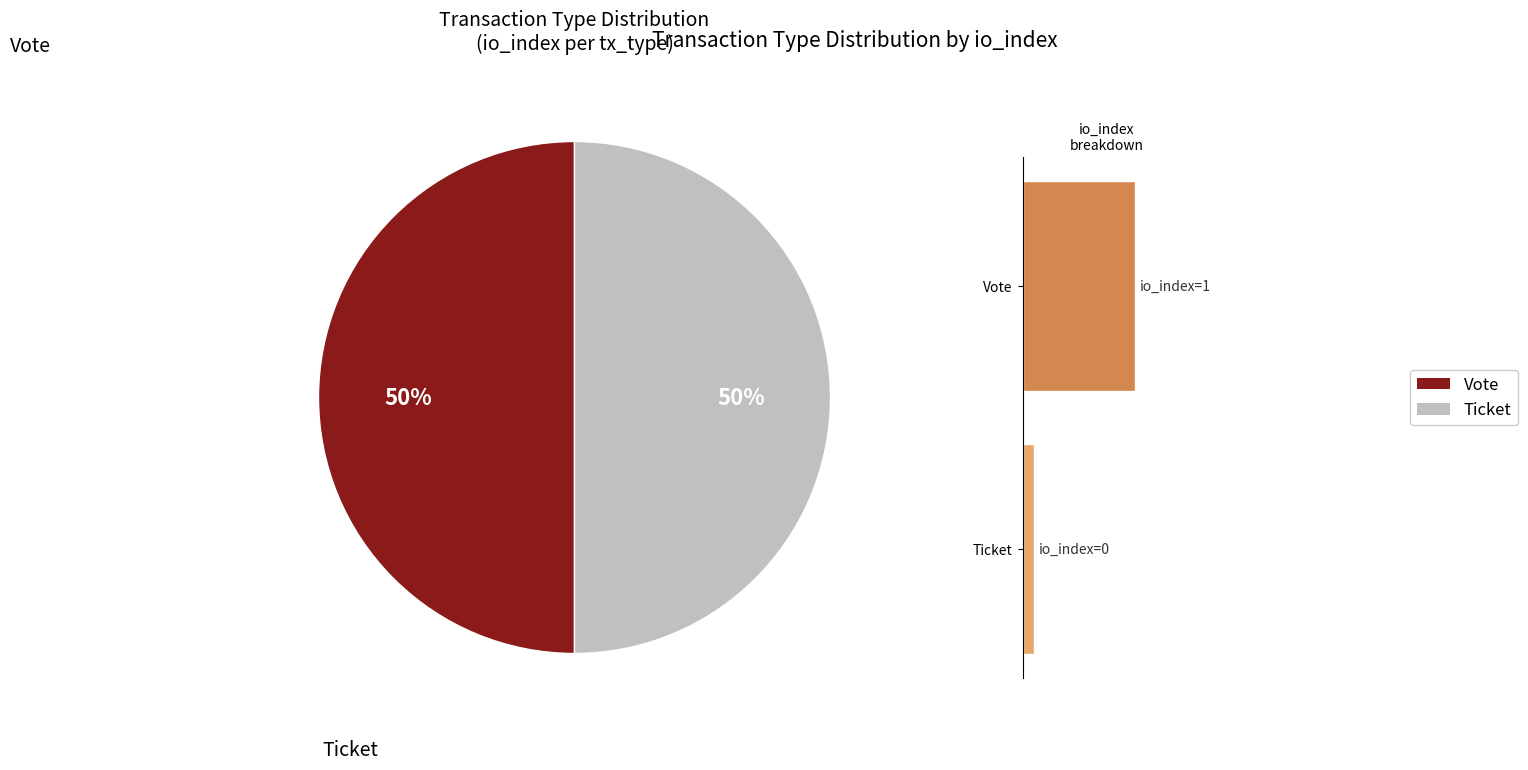

Is it true that Ticket is 4% of the pie?

False